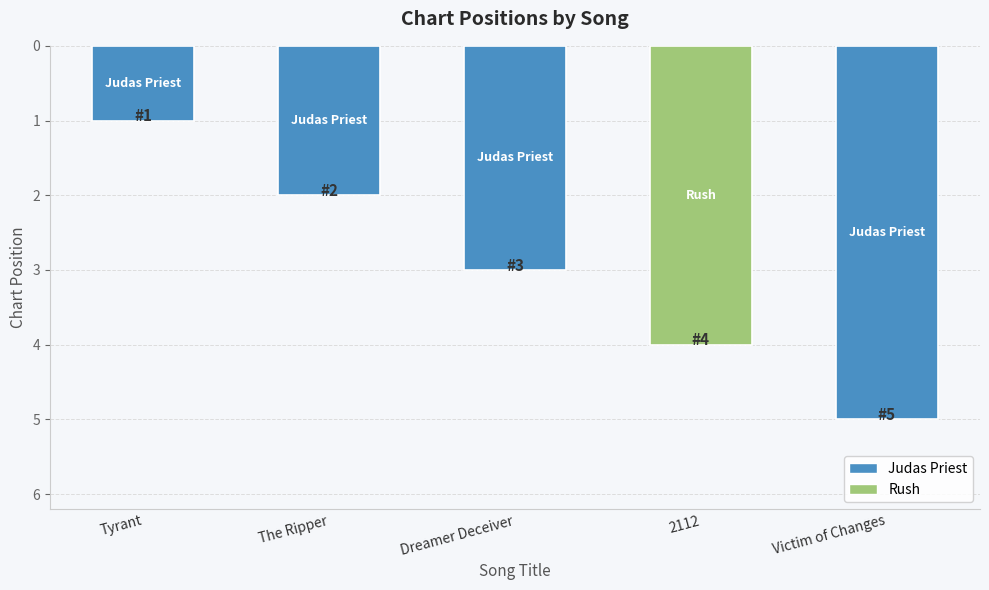

What is the label of the 2nd bar from the left?

The Ripper